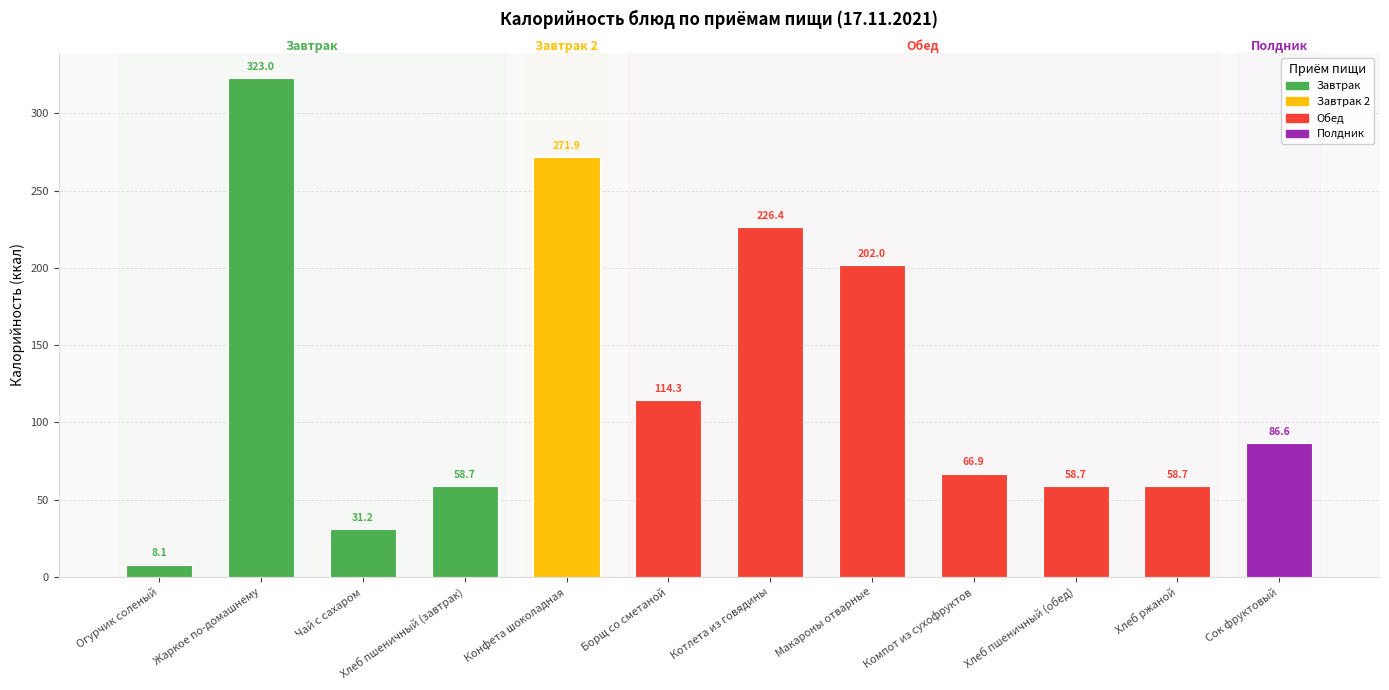

Where is the data nearest to the value 165?

Макароны отварные